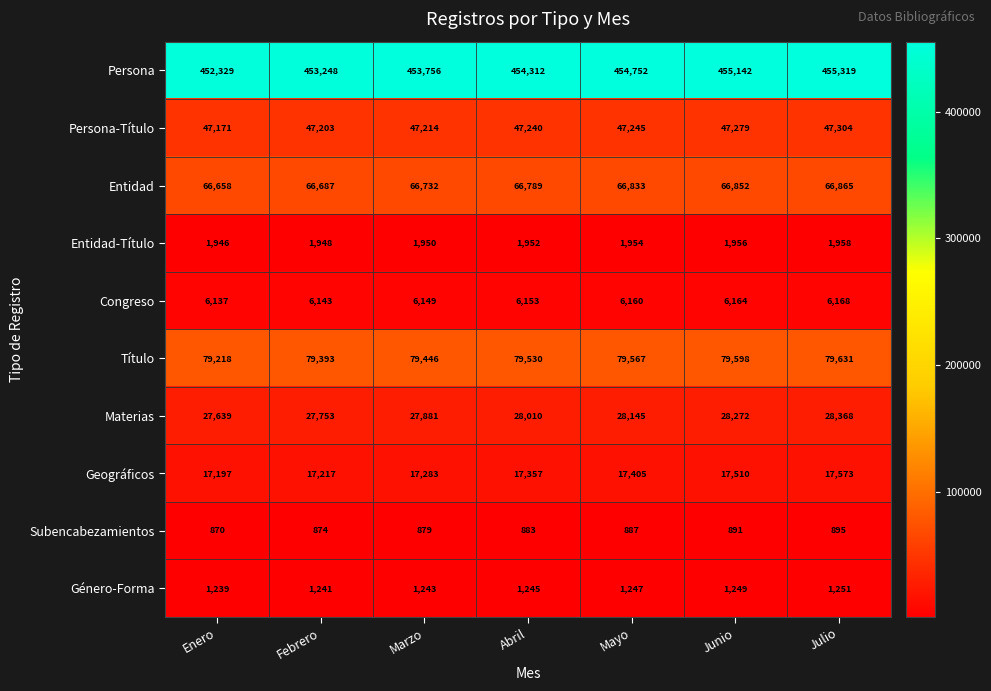

Rank the series at Abril from highest to lowest value.

Persona, Título, Entidad, Persona-Título, Materias, Geográficos, Congreso, Entidad-Título, Género-Forma, Subencabezamientos